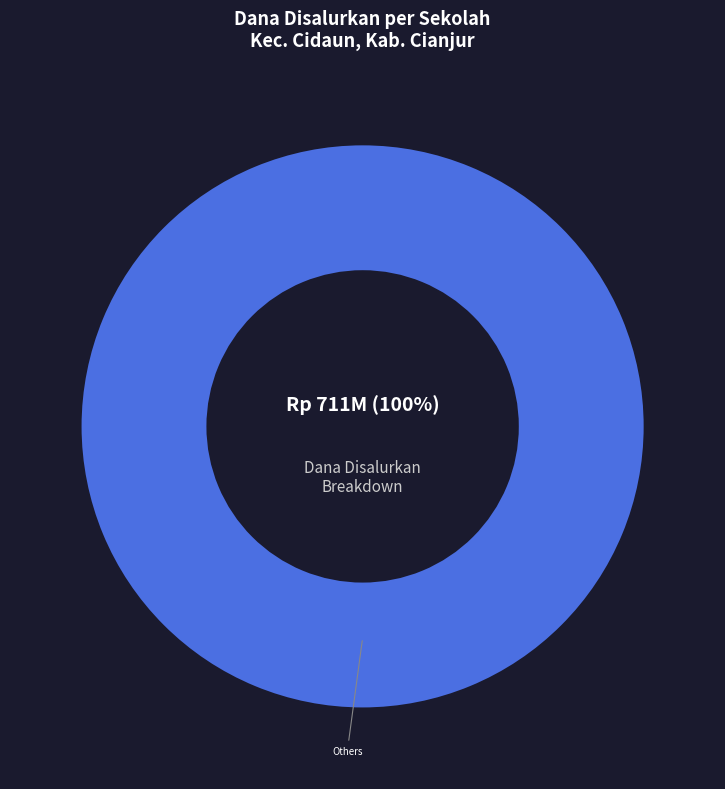

Is there a majority slice in this chart?

Yes